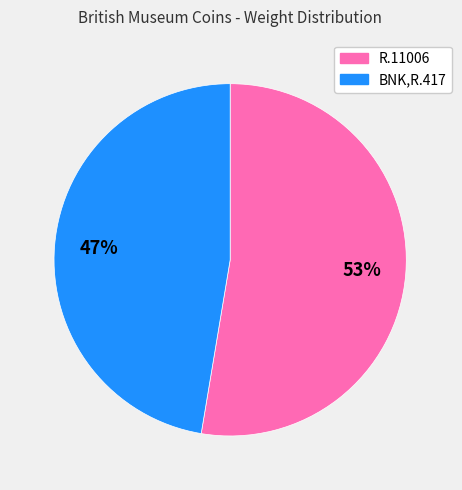

Which category has the smallest portion of the pie?

BNK,R.417